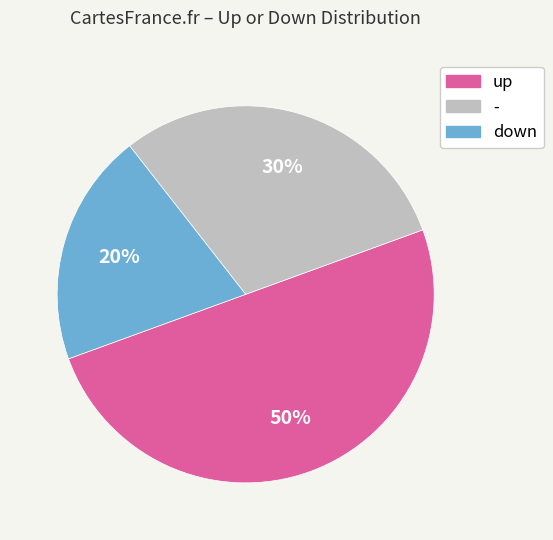

To the nearest percent, what is the average slice percentage?

33%